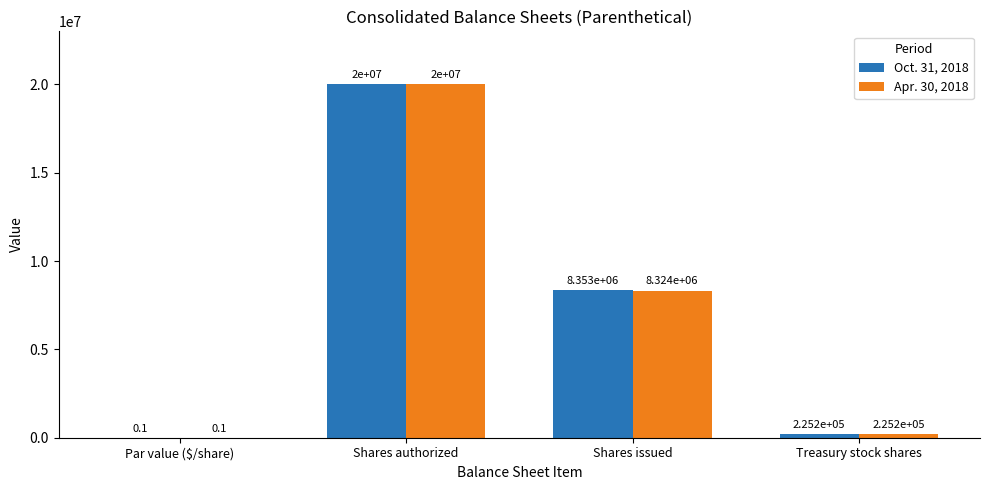

At which label does Apr. 30, 2018 first exceed 8323954?

Shares authorized